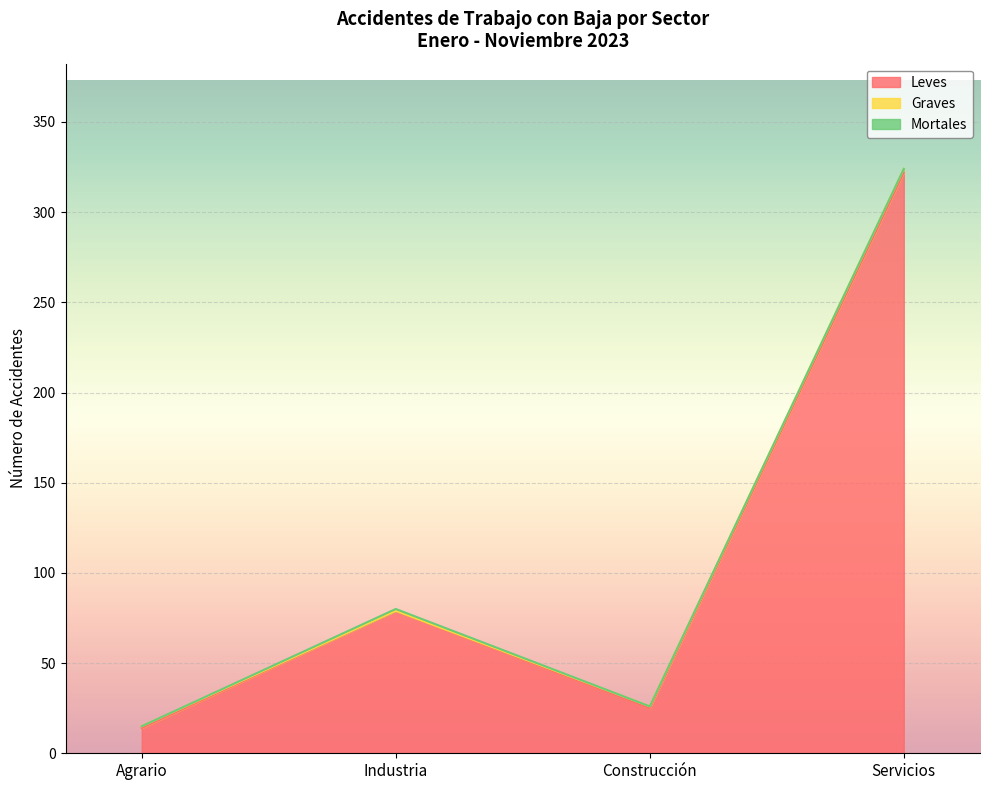

How many data points in Graves are above 1?

1